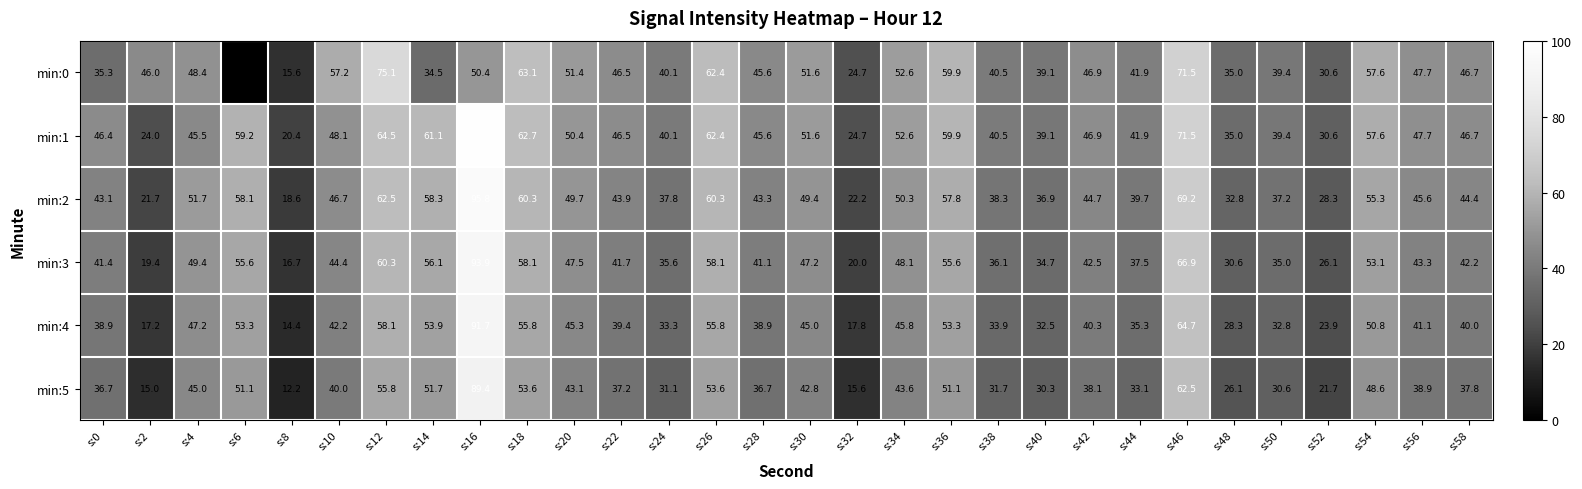

Count the number of categories in the chart.

30